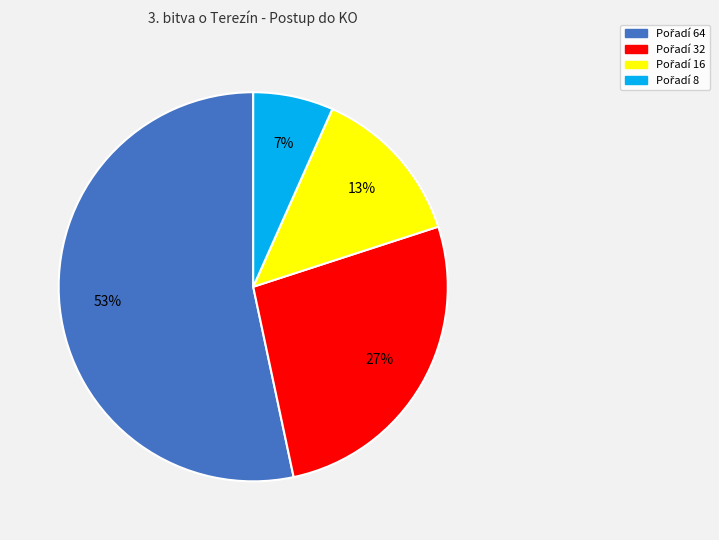

To the nearest percent, what is the average slice percentage?

25%